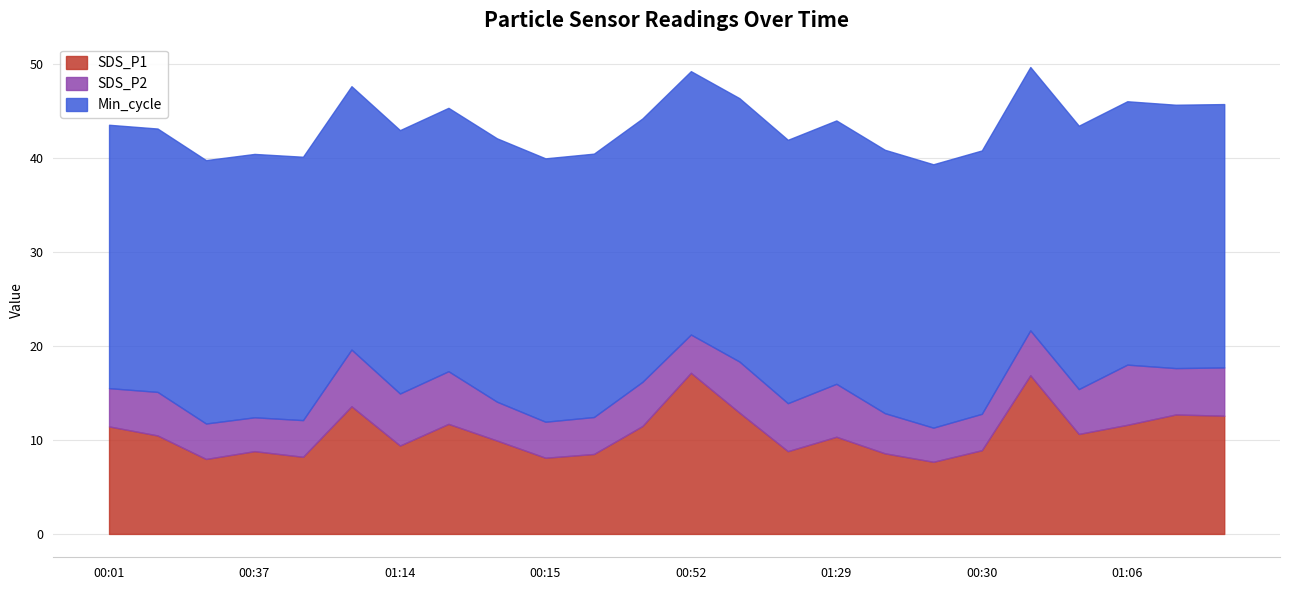

True or false: SDS_P1 and Min_cycle cross at least once.

False